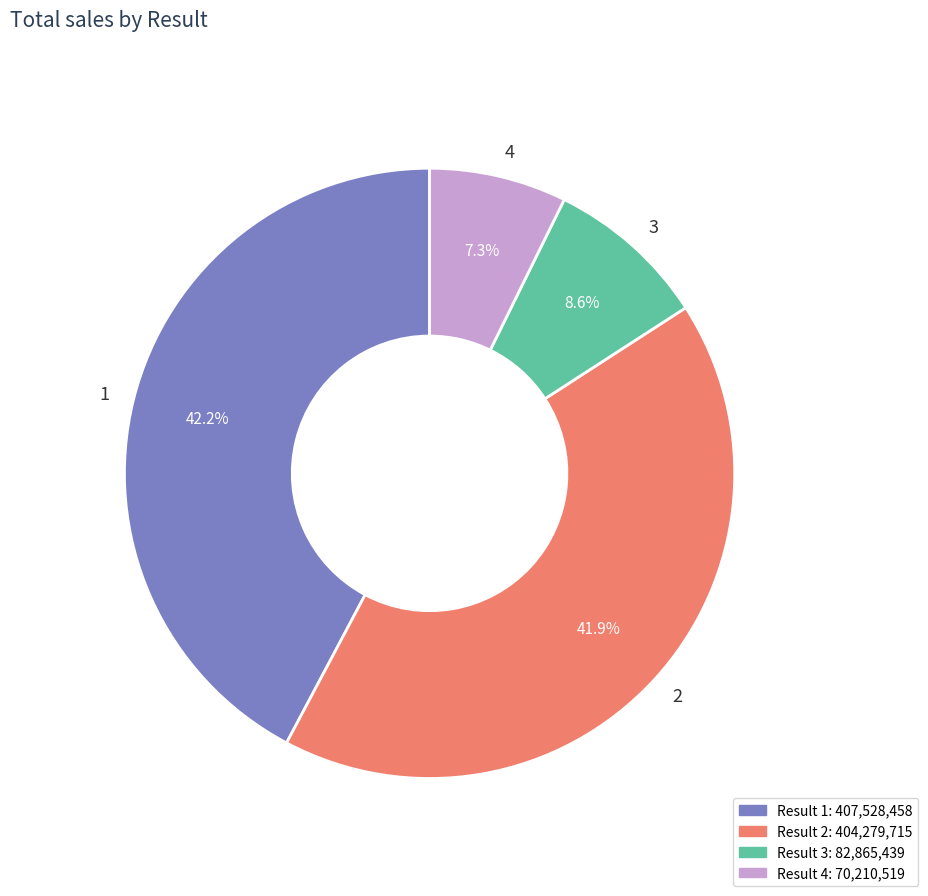

The 1 slice represents 42% of the pie. True or false?

True